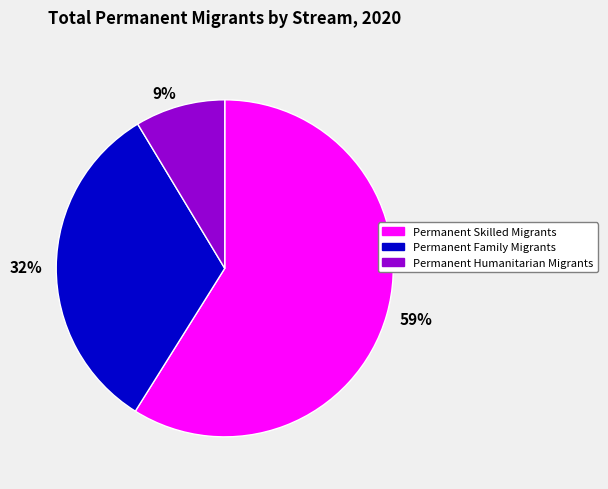

What percentage is the 59% slice, to the nearest percent?

59%